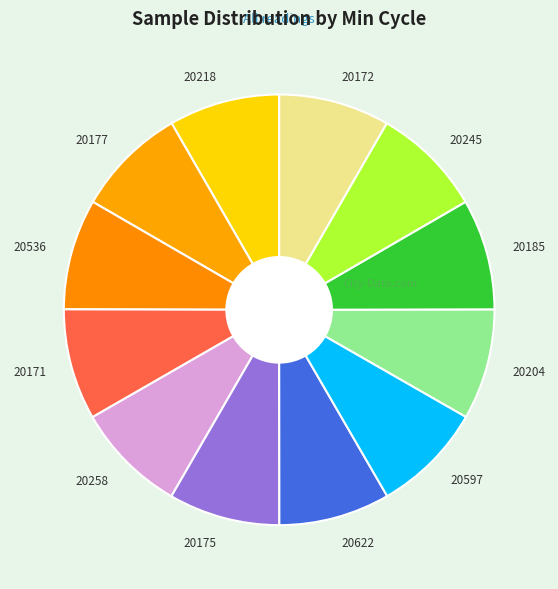

Is the sum of 20218 and 20172 greater than half?

No